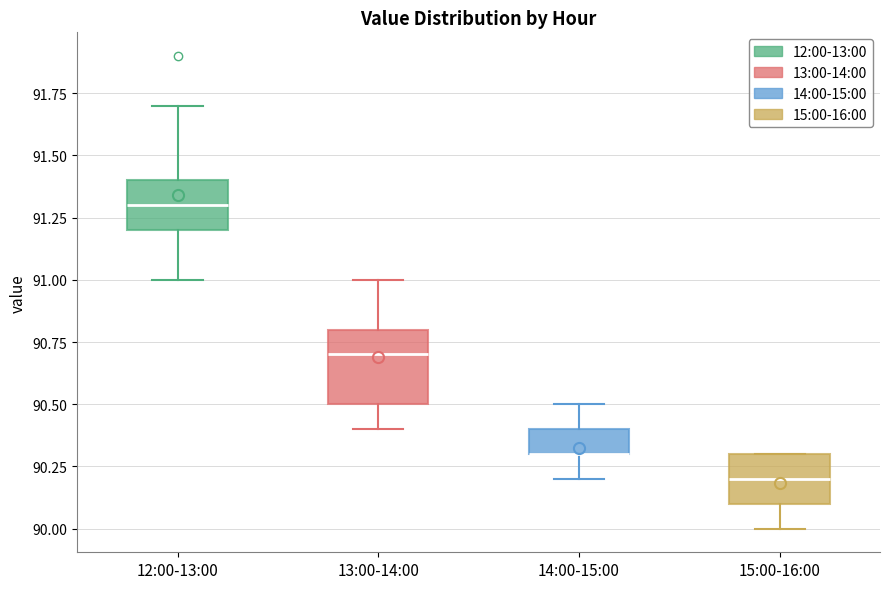

Comparing the boxes themselves (not the whiskers), which one is the tallest?

13:00-14:00